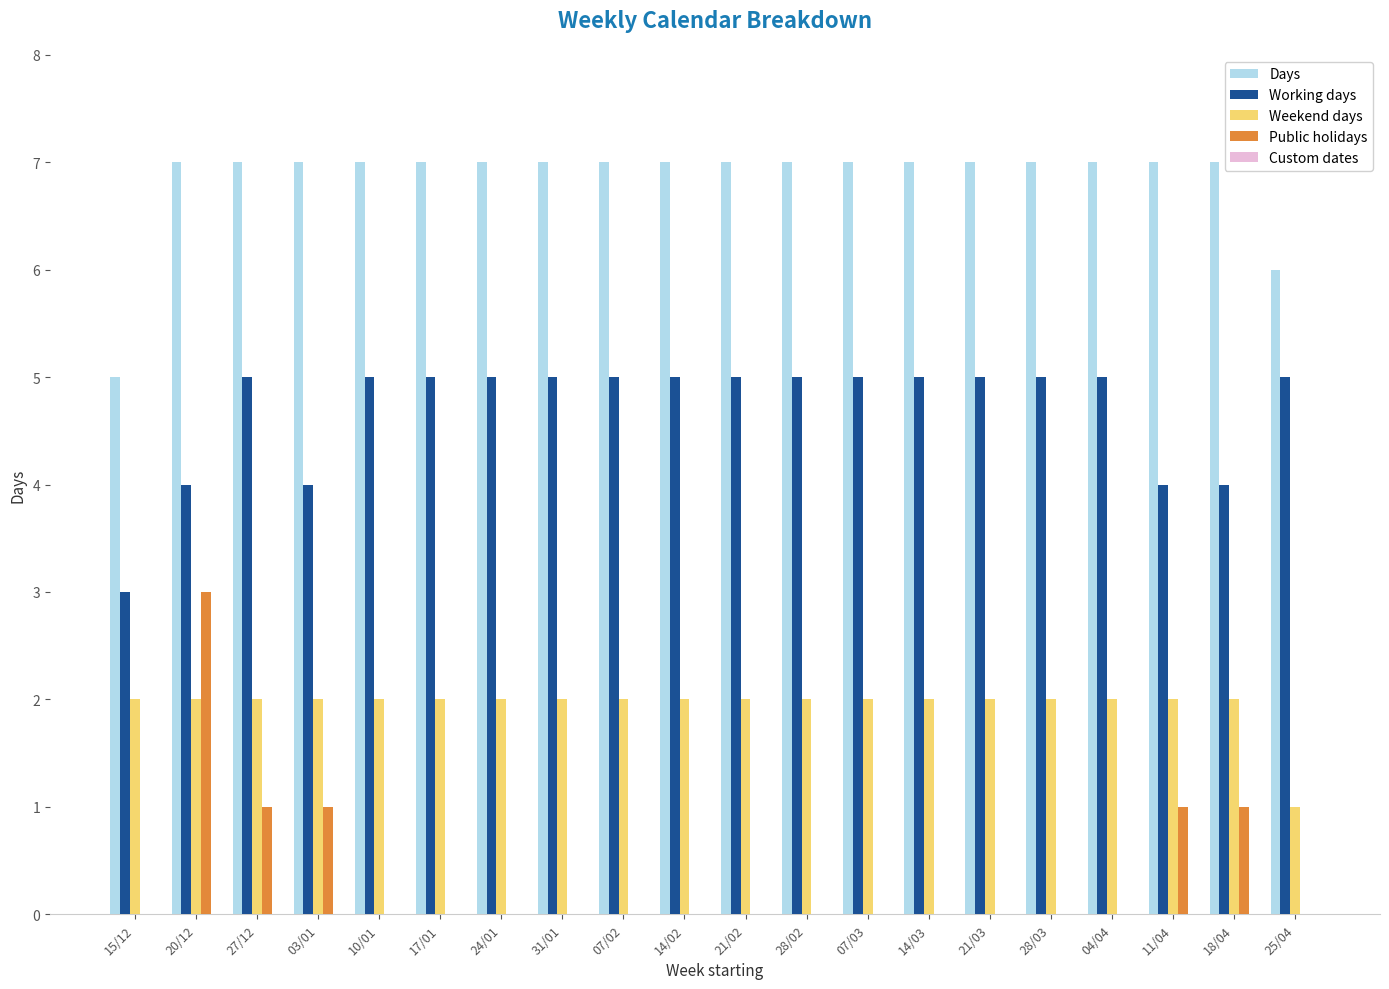

What is the maximum value for Public holidays?

3